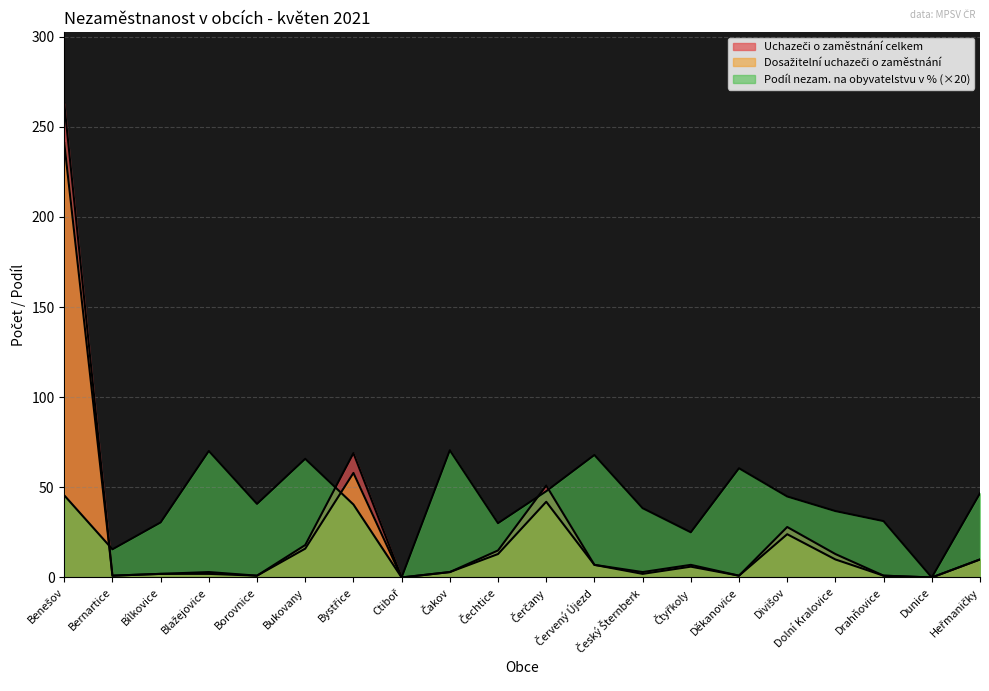

Where is the first local maximum for Podíl nezam. na obyvatelstvu v %?

Blažejovice